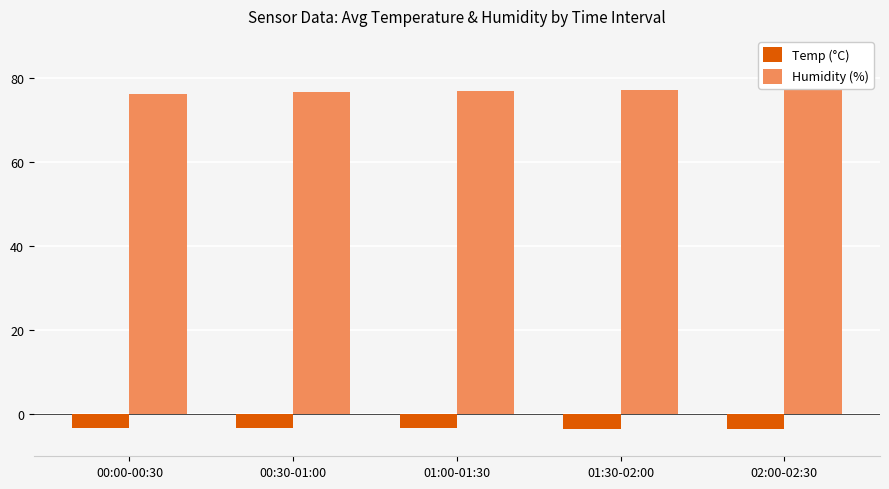

What is the spread (max minus min) of values at 02:00-02:30?

80.6